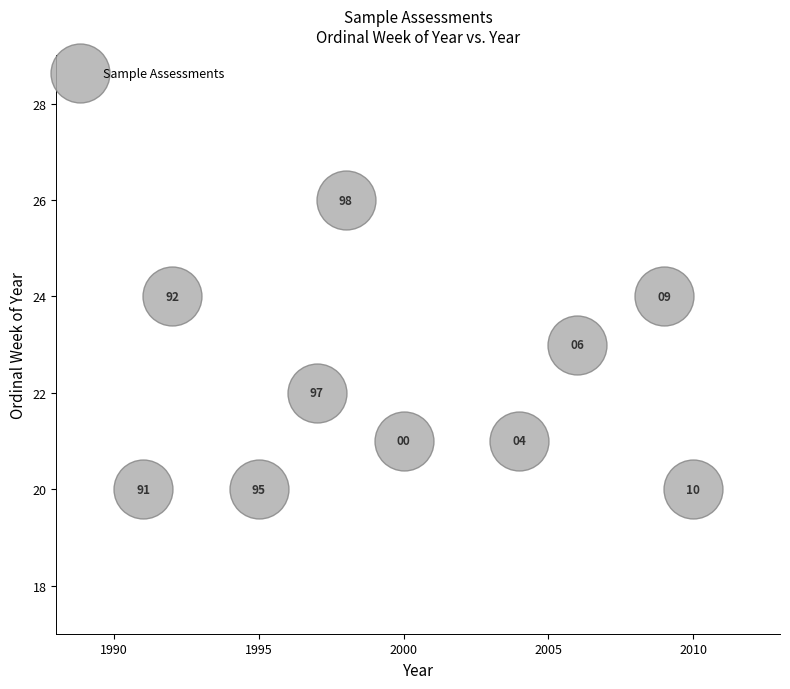

What Y value in the scatter plot is closest to 23?

23